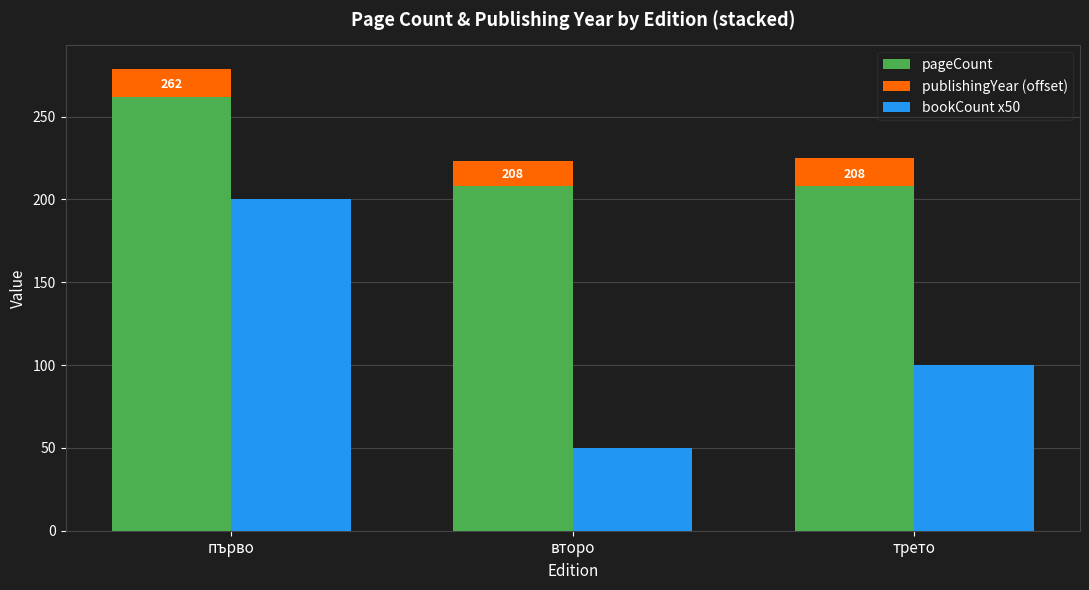

What is the label of the 1st bar from the right?

трето